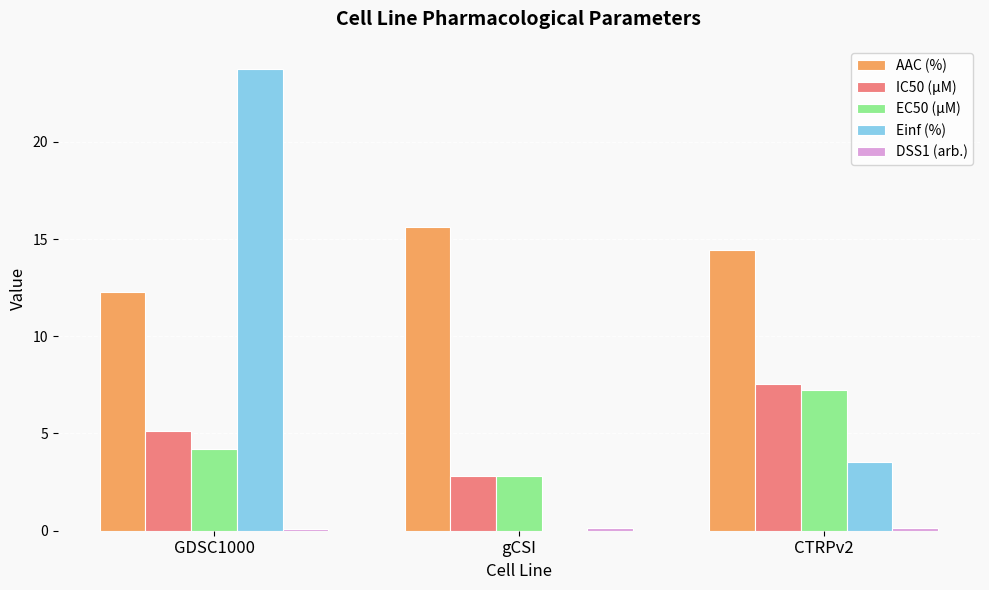

What is the maximum value shown in the chart?

23.7